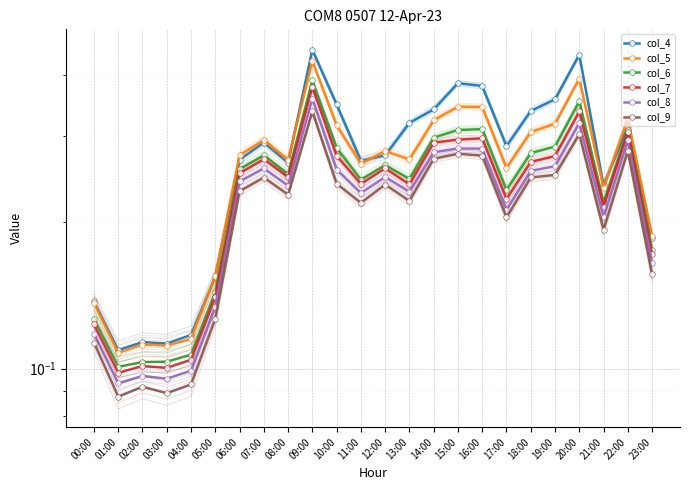

What is the sum of all col_4 values?

6.5